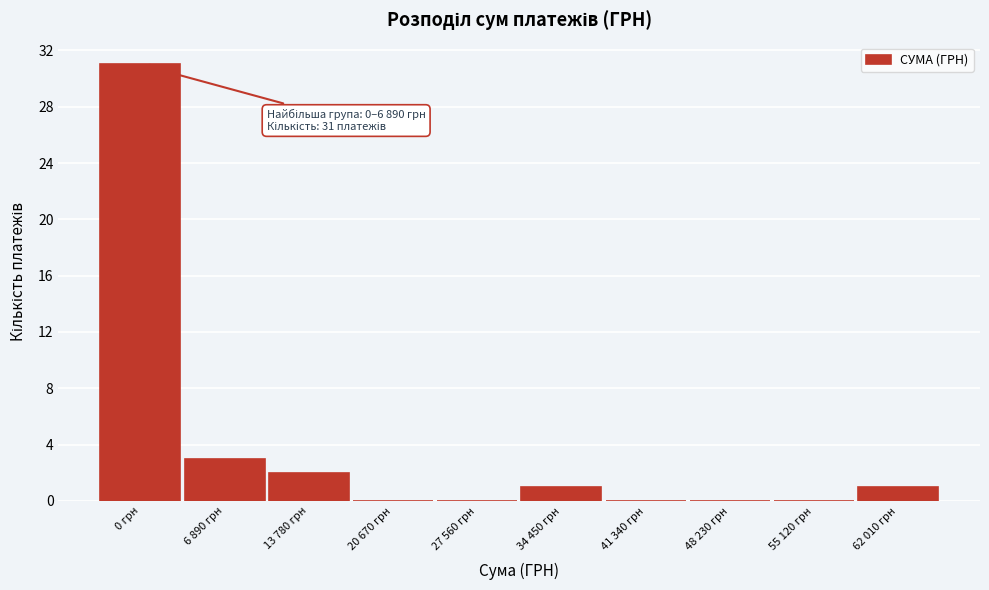

Reading left to right, what are all the values shown in this chart?

0 грн=31	6 890 грн=3	13 780 грн=2	20 670 грн=0	27 560 грн=0	34 450 грн=1	41 340 грн=0	48 230 грн=0	55 120 грн=0	62 010 грн=1